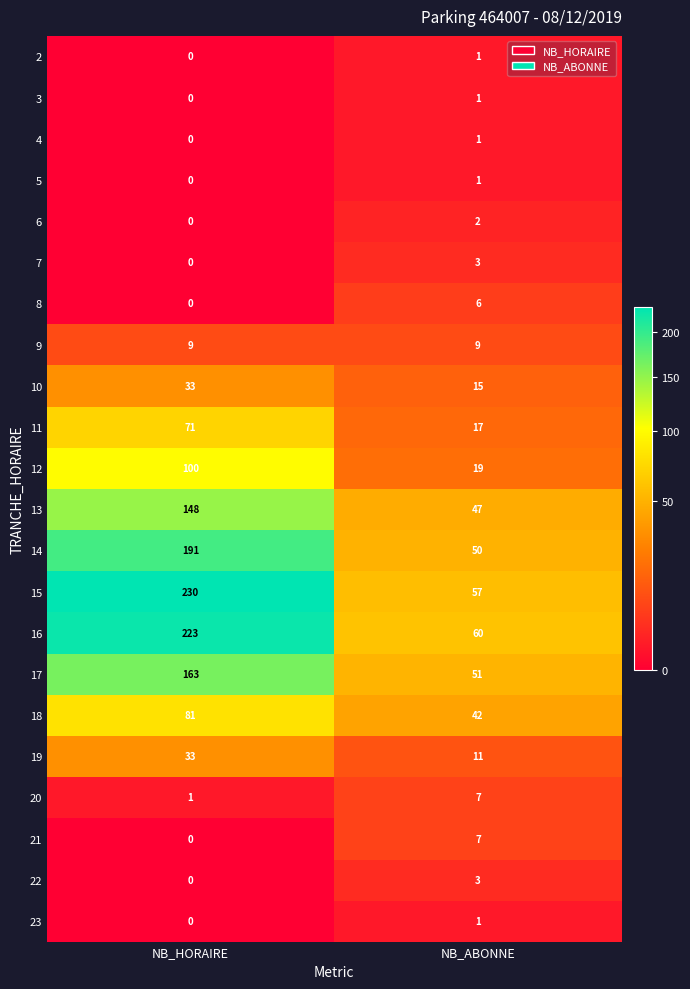

Which category has the highest value across all series?

NB_HORAIRE